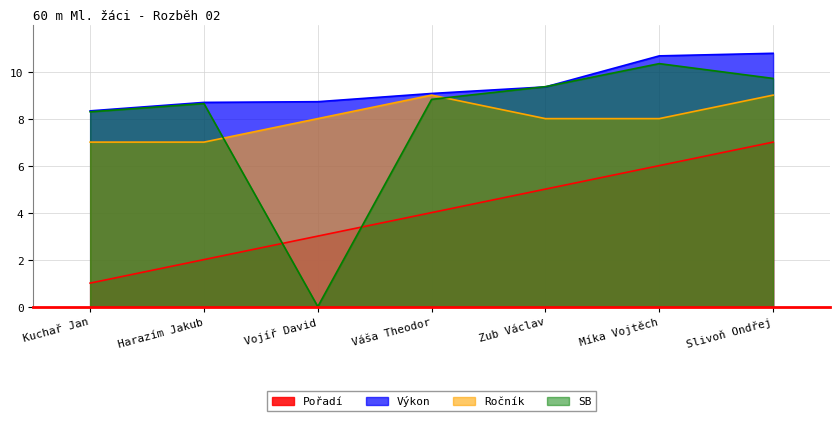

List the labels in order of SB value, smallest first.

Vojíř David, Kuchař Jan, Harazím Jakub, Váša Theodor, Zub Václav, Slivoň Ondřej, Míka Vojtěch